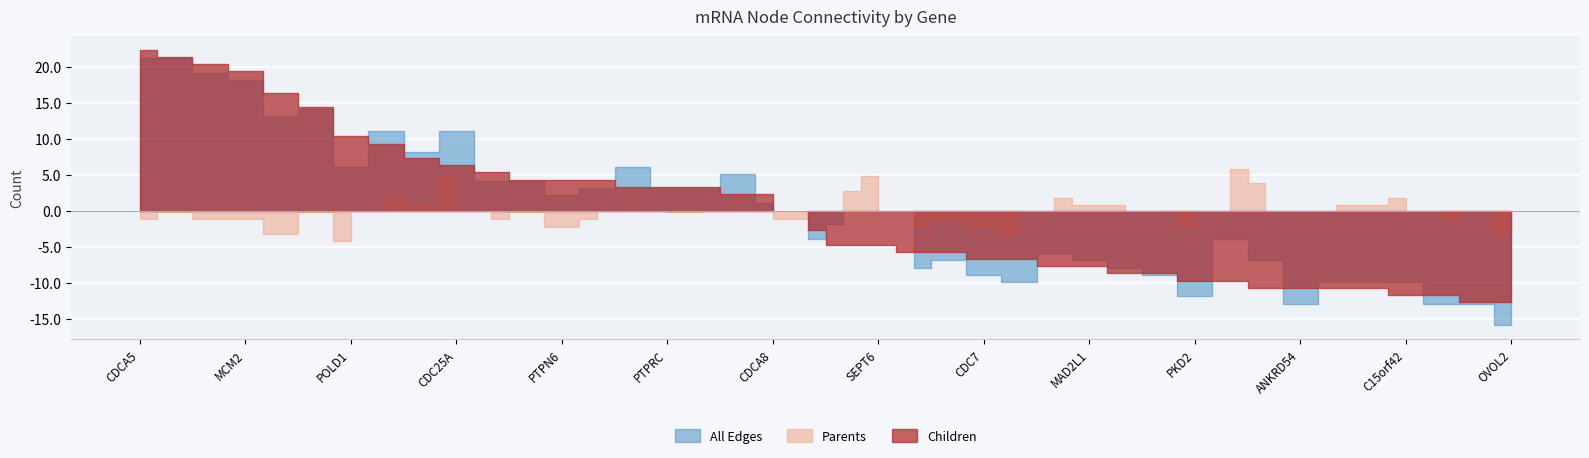

What is the total value across all series at DTL?

70